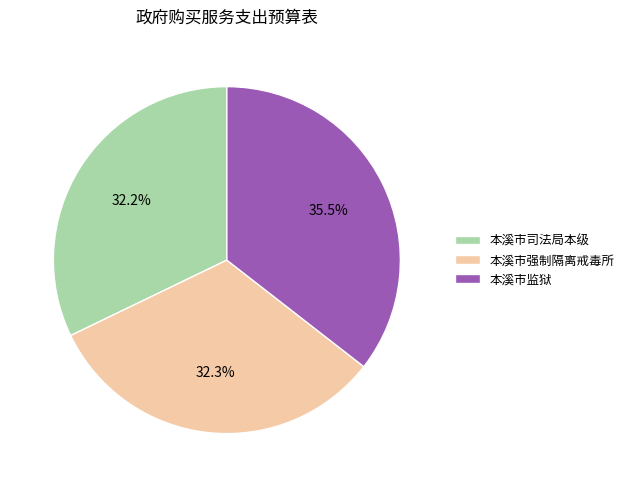

Is there a majority slice in this chart?

No